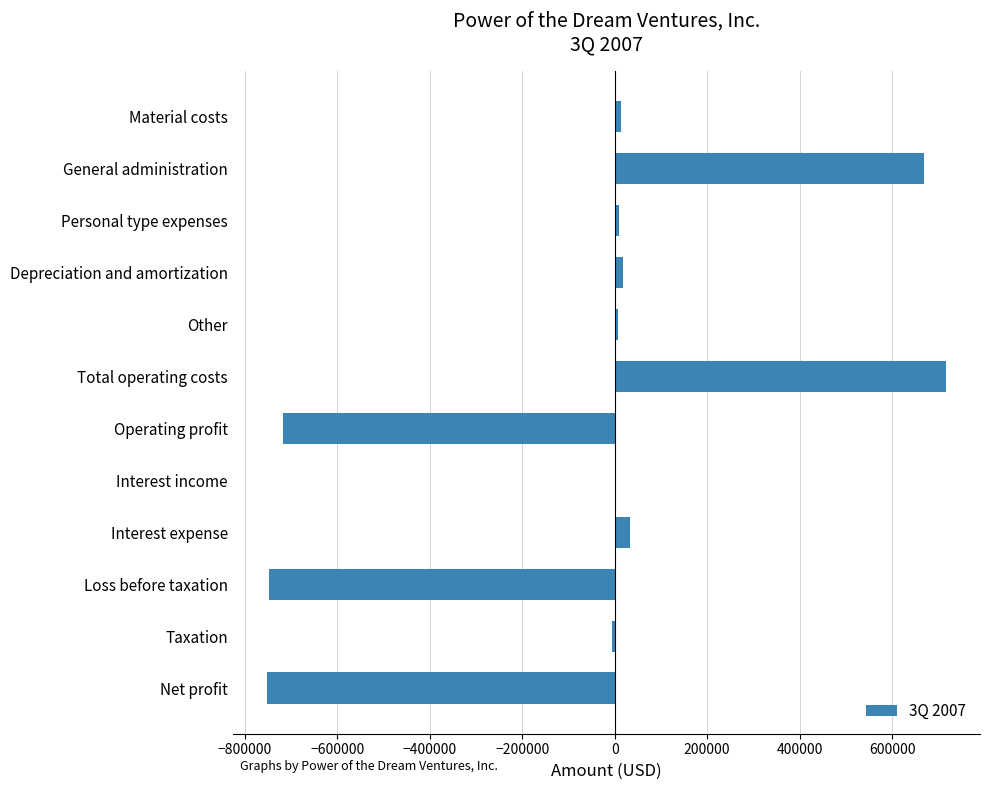

How many categories are shown in the chart?

12